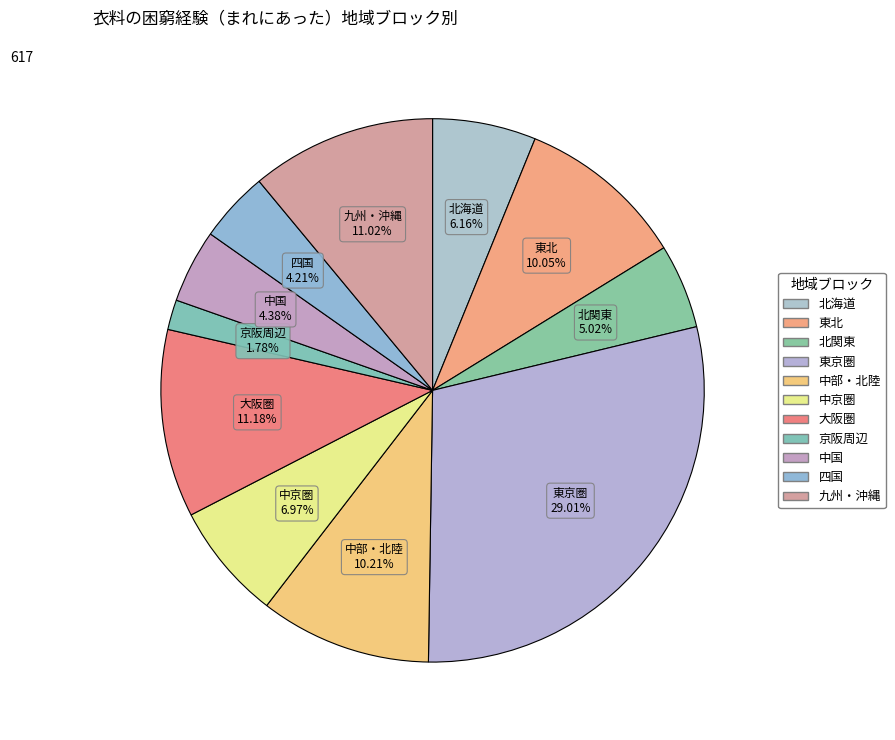

What percentage do 四国 and 京阪周辺 together represent?

6.0%